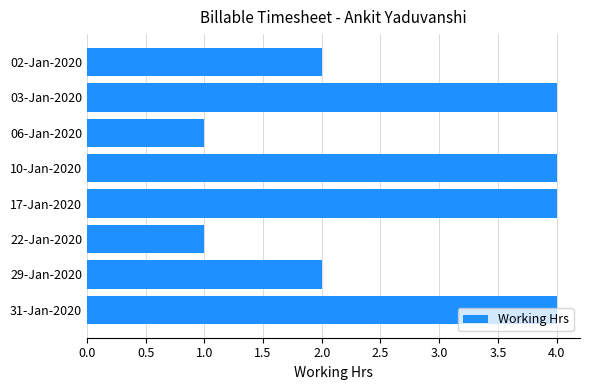

Which has a higher value, 02-Jan-2020 or 10-Jan-2020?

10-Jan-2020